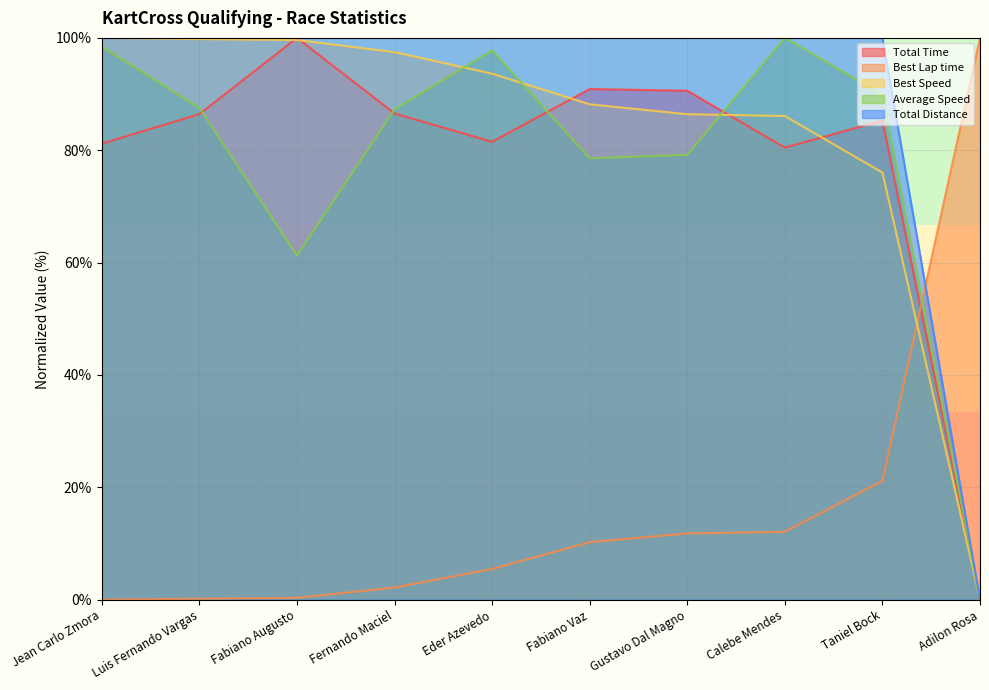

What is the difference between the maximum and second lowest values in the Best Lap time series?

99.8